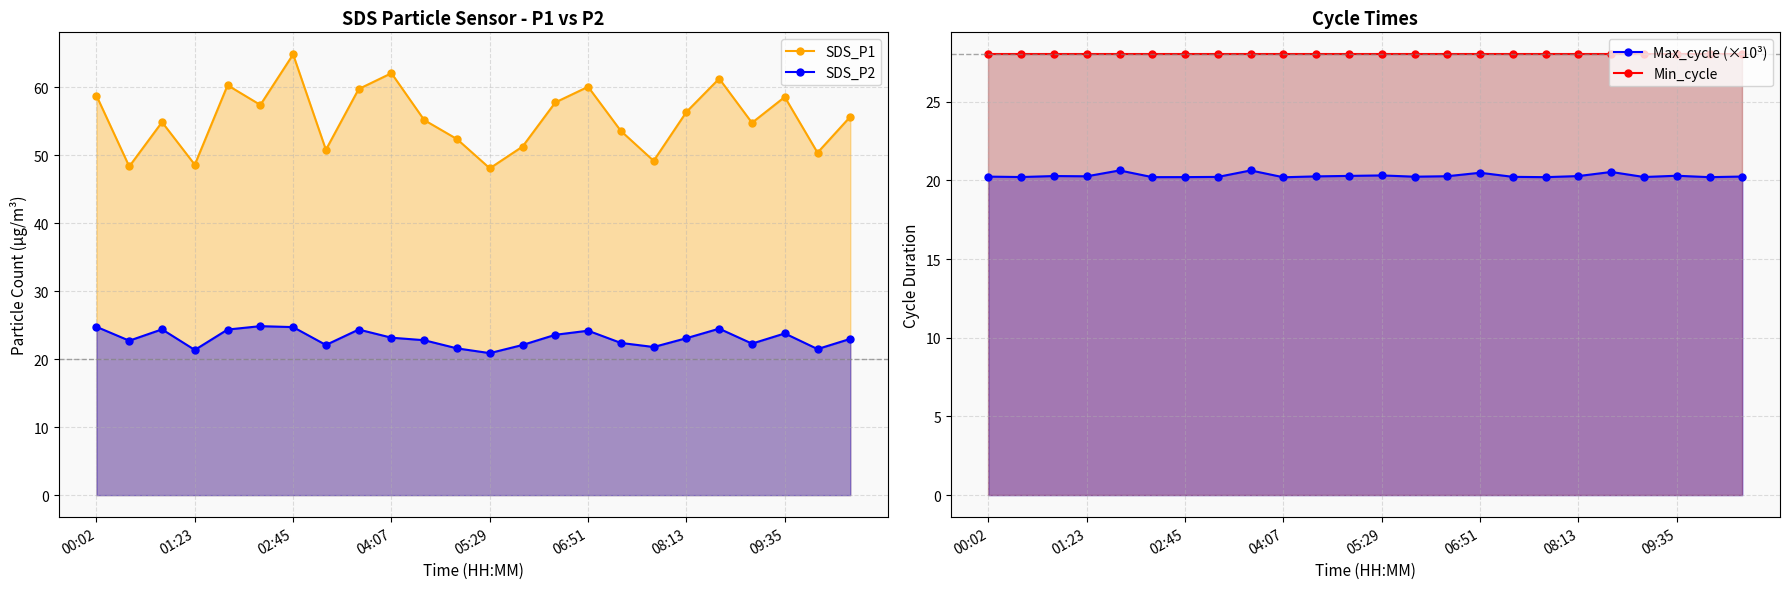

What are all the series names shown in the legend?

SDS_P1, SDS_P2, Max_cycle (×10³), Min_cycle